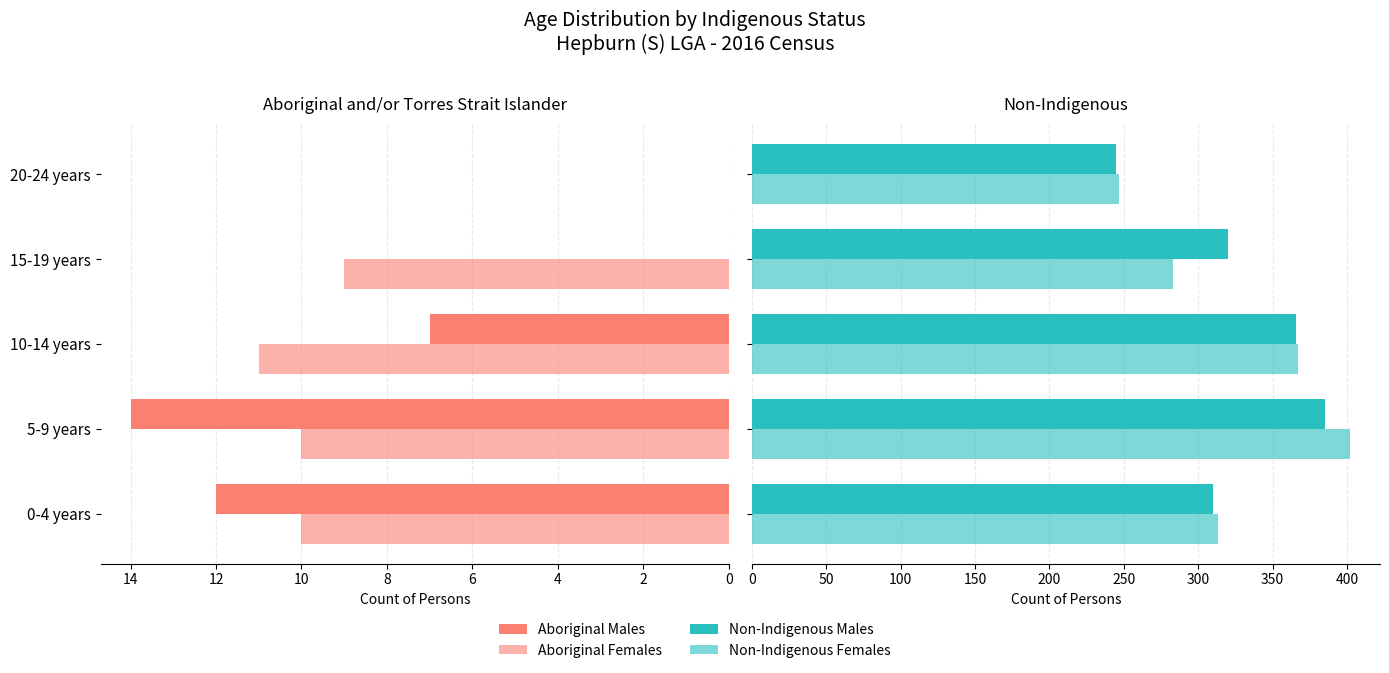

Which series has the largest range (max minus min)?

Females